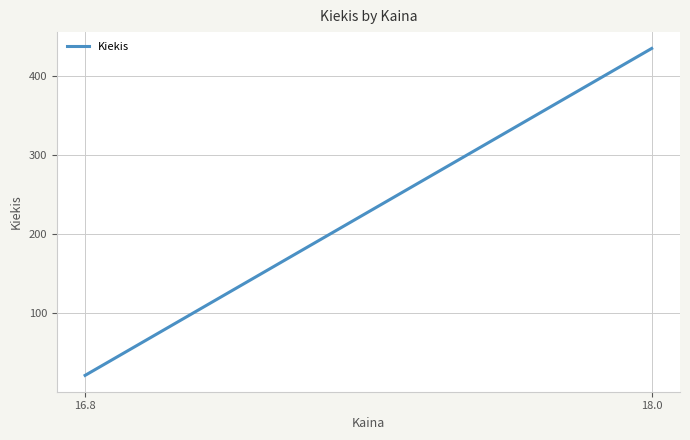

True or false: the data shows 778 at 18.0.

False